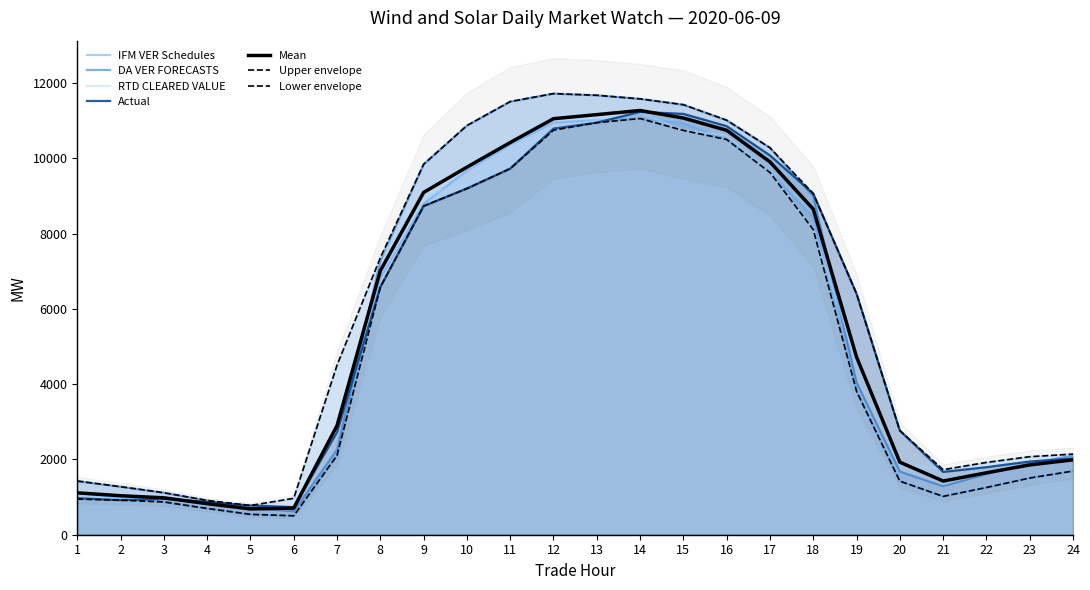

How many categories are shown in the chart?

24